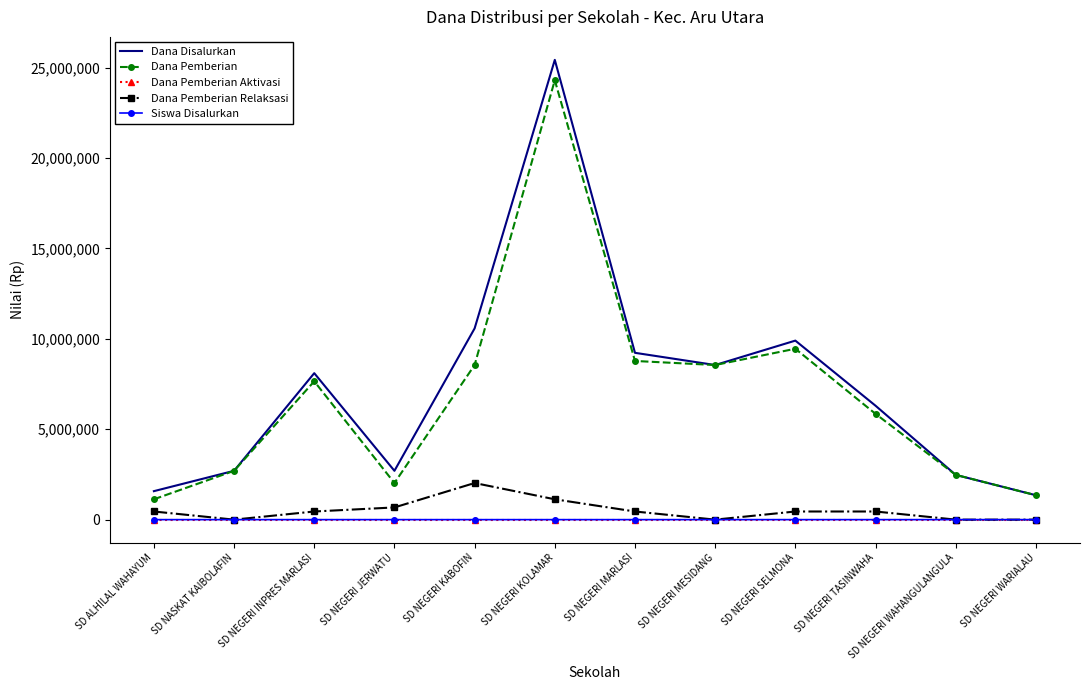

True or false: Dana Pemberian Relaksasi and Dana Pemberian cross at least once.

False